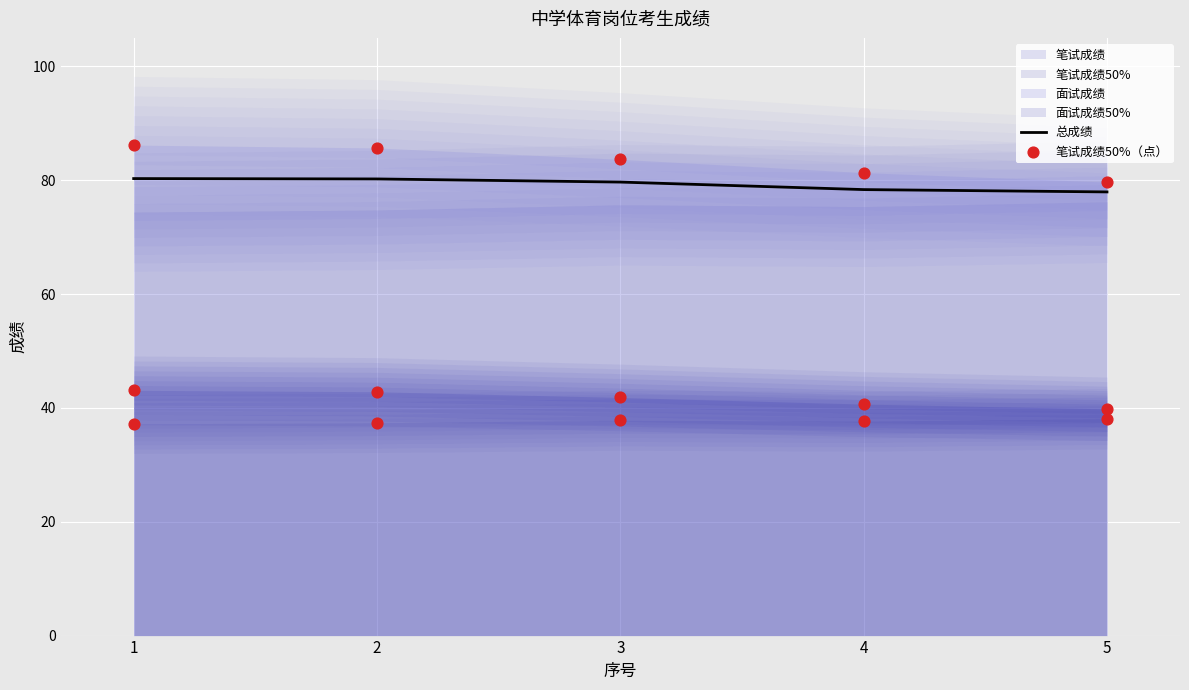

Which series has the largest total across all categories?

总成绩